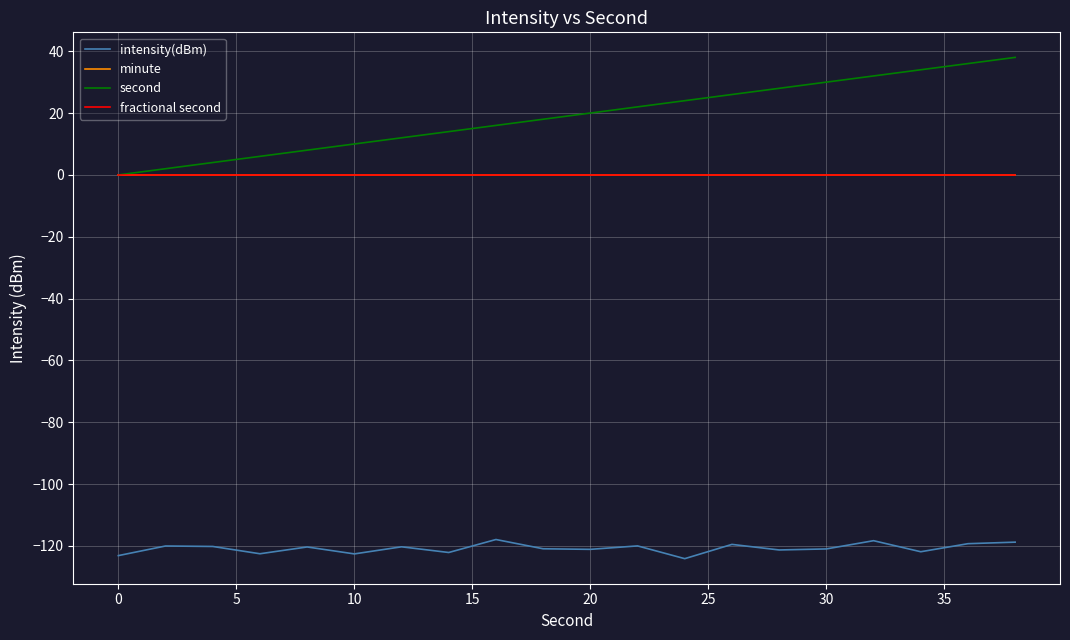

List the series in order of their peak value, highest first.

second, minute, fractional second, intensity(dBm)